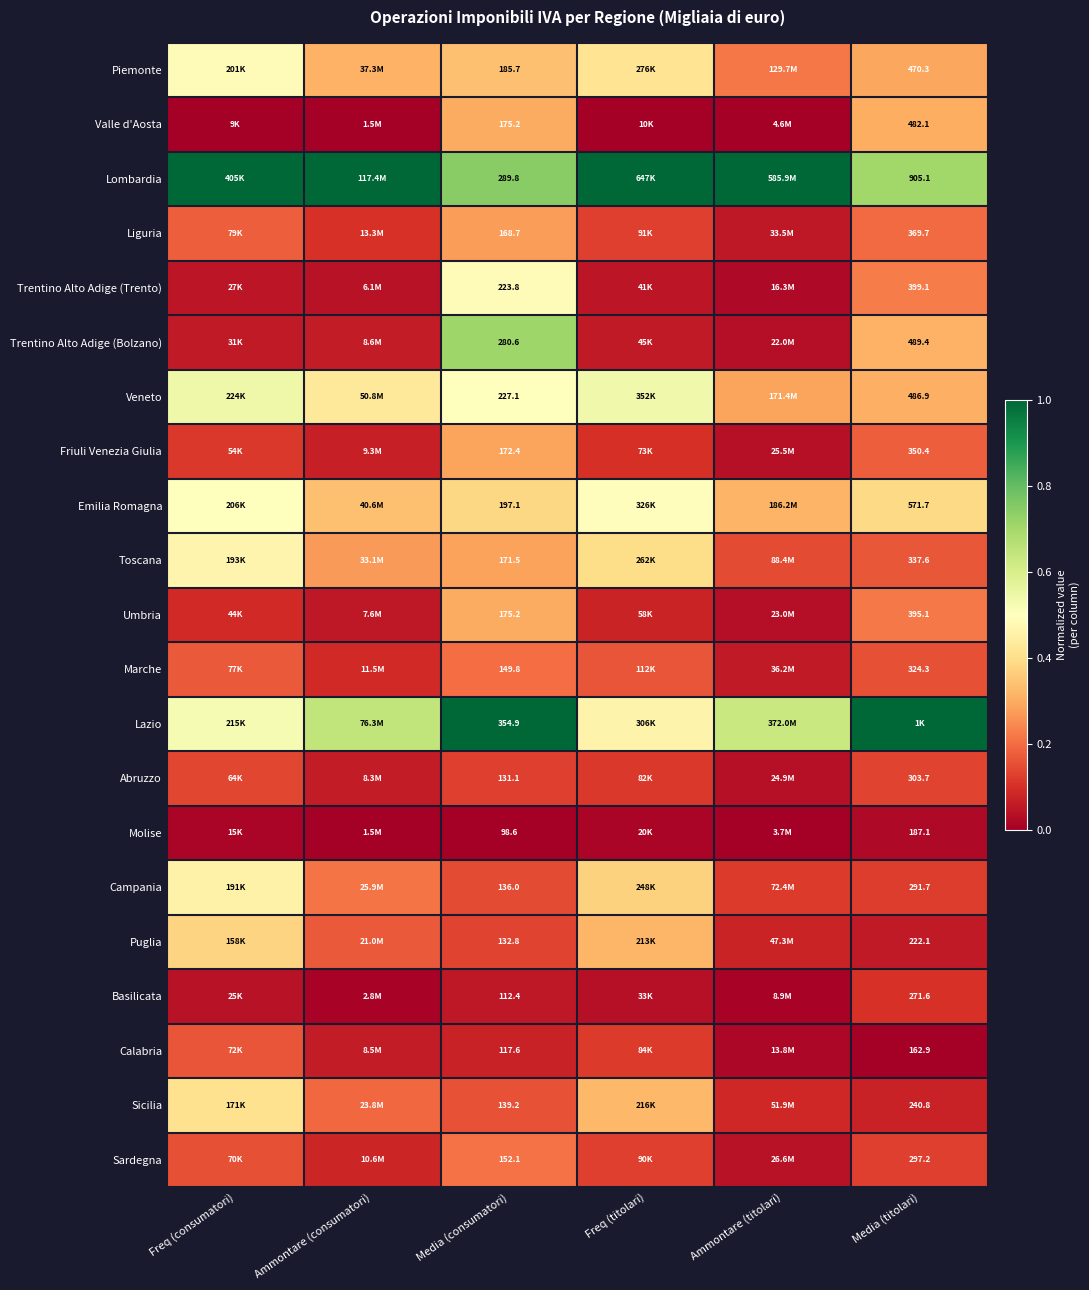

Is the value of Friuli Venezia Giulia at Media (consumatori) greater than the value of Lazio at Media (consumatori)?

No